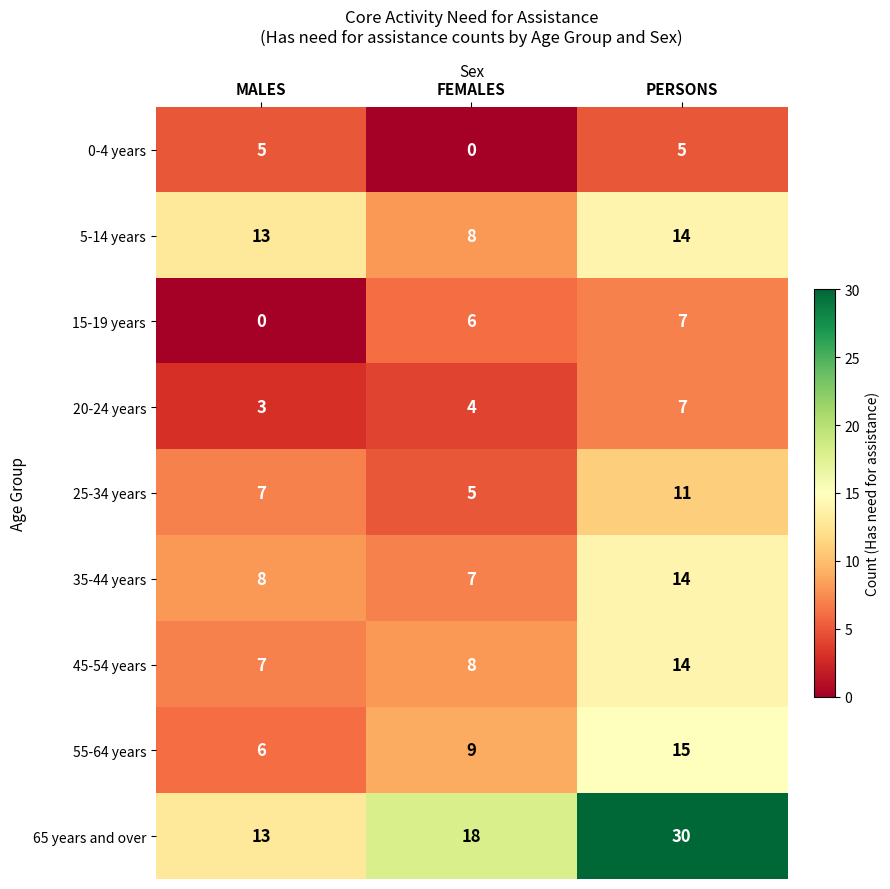

How many values in the 25-34 years series are below 7?

1